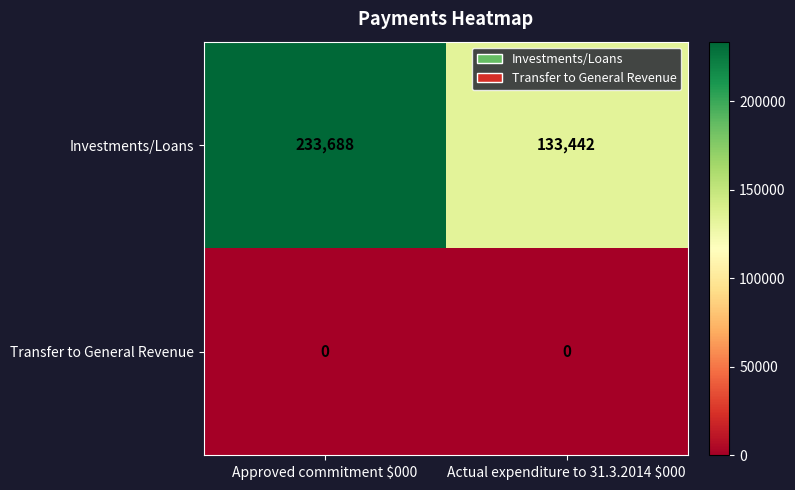

List the series in order of their overall mean, lowest first.

Transfer to General Revenue, Investments/Loans